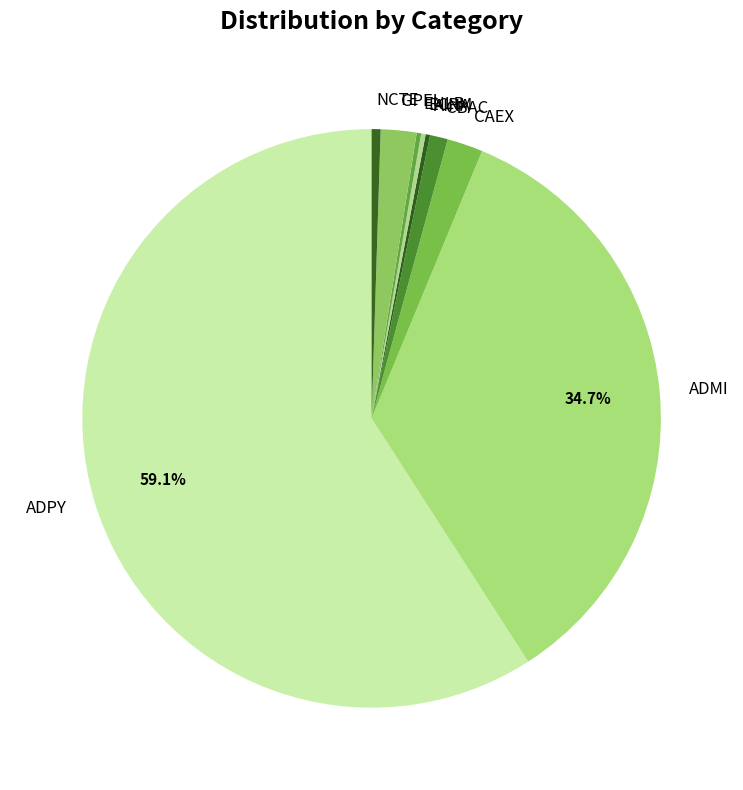

Which slice is the largest?

ADPY